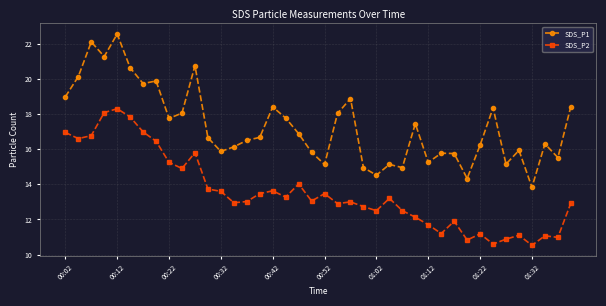

List the series in order of their peak value, lowest first.

SDS_P2, SDS_P1